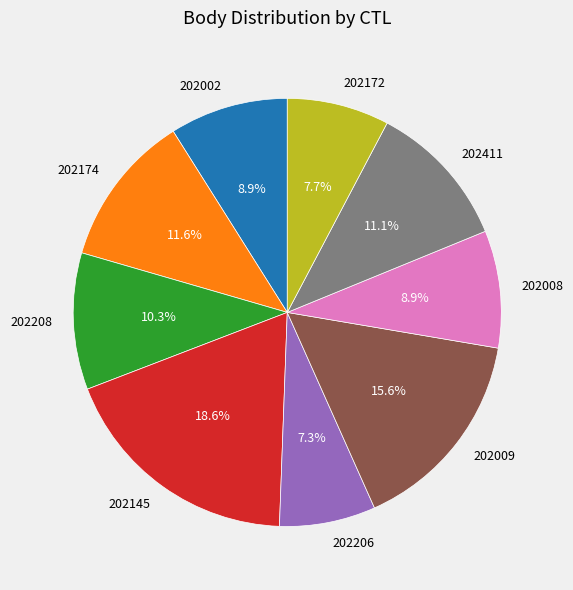

To the nearest percent, what percentage of the pie is 202208?

10%